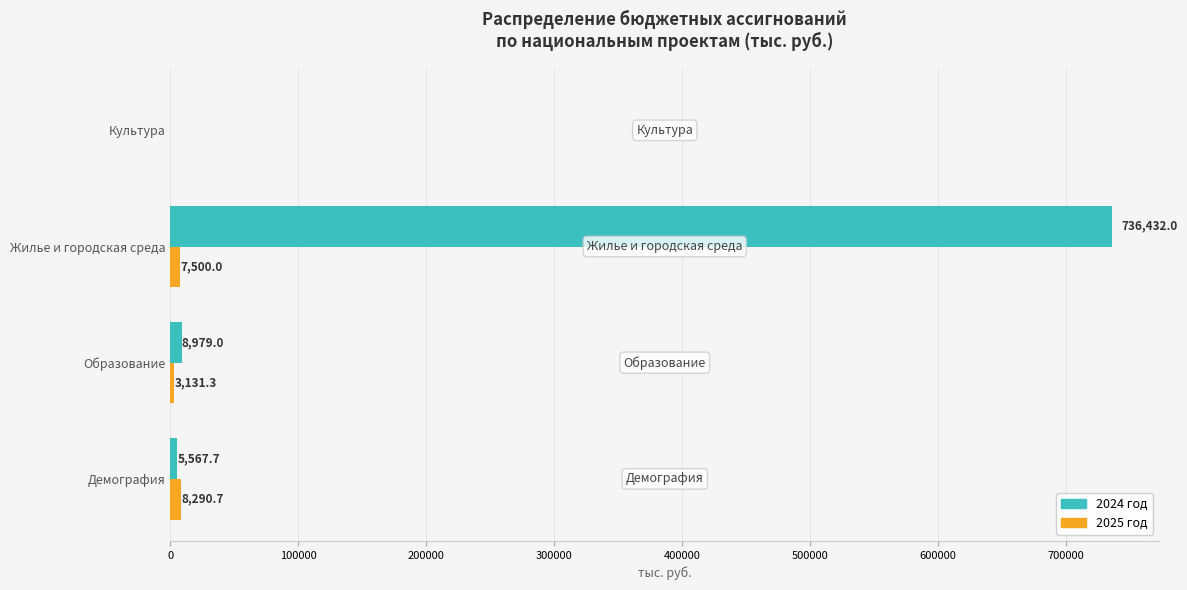

The value of 2024 год at Демография is 5567.7. True or false?

True